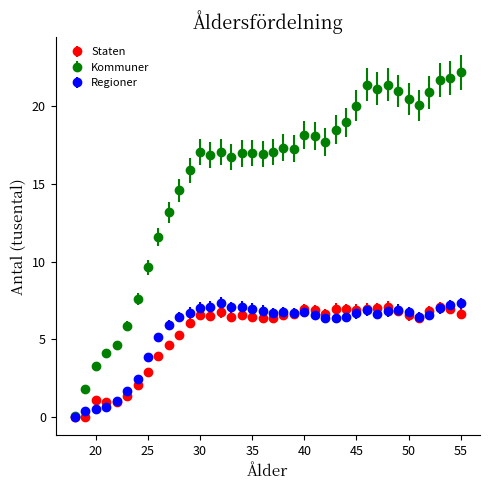

Which series has the largest total across all categories?

Kommuner